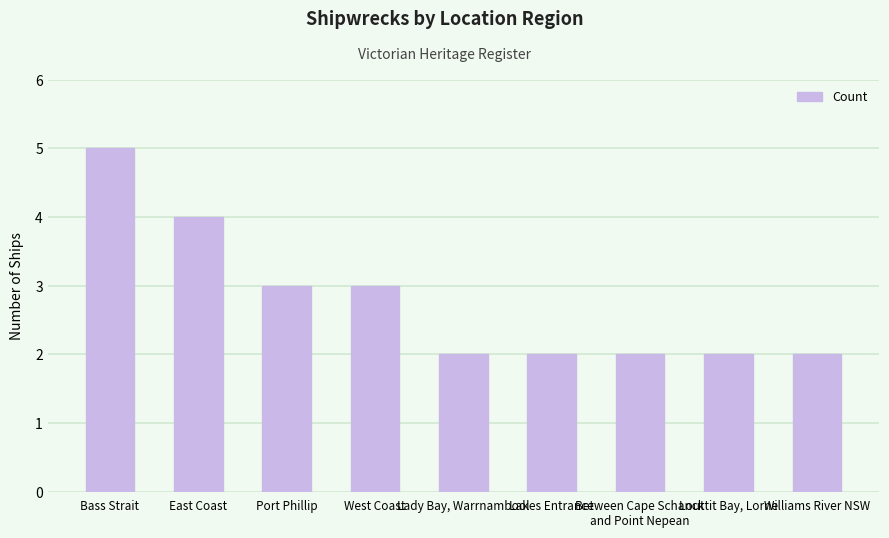

How many bars are there in total?

9